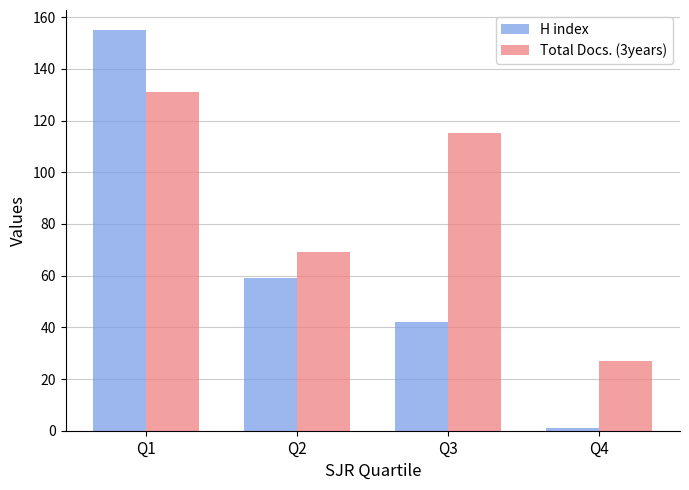

Which series changed the most between Q3 and Q4?

Total Docs. (3years)